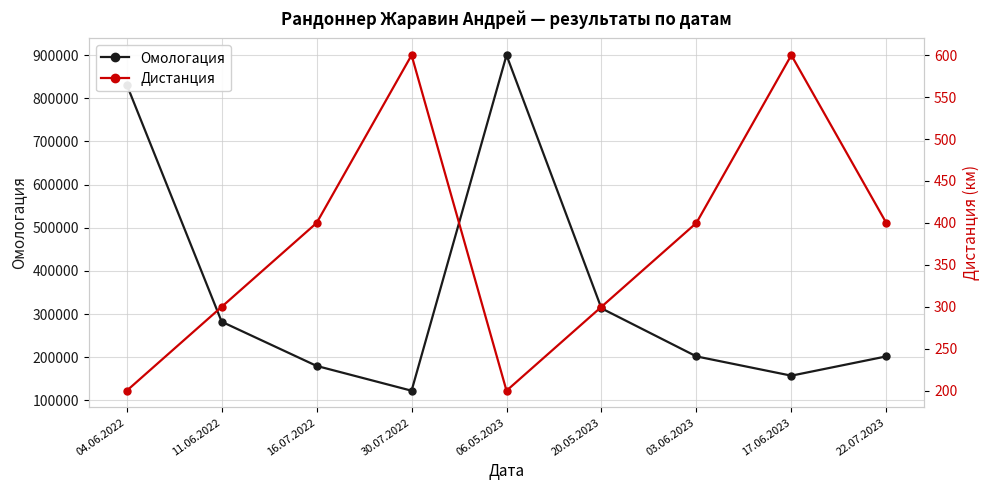

Between 11.06.2022 and 16.07.2022, which series saw the biggest shift?

Омологация